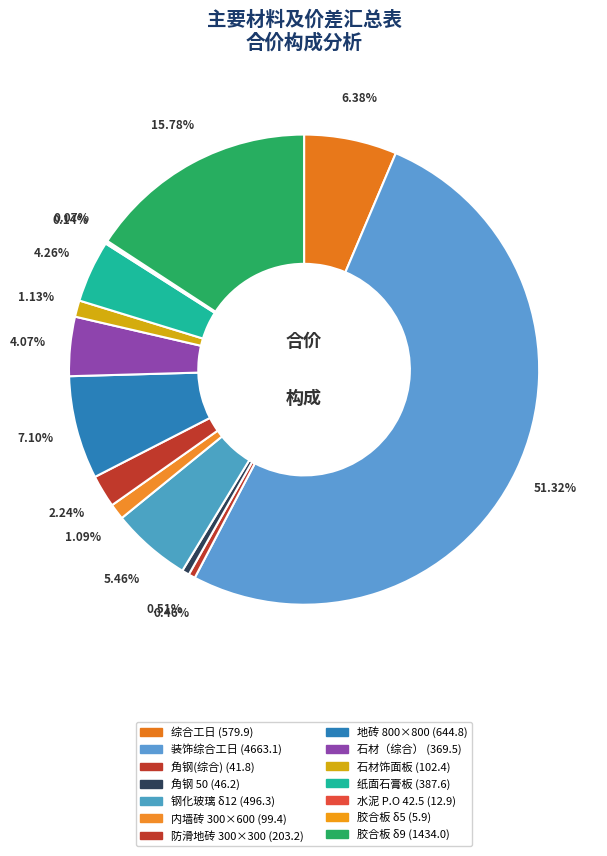

To the nearest percent, what is the difference between the largest and smallest slice percentages?

51%